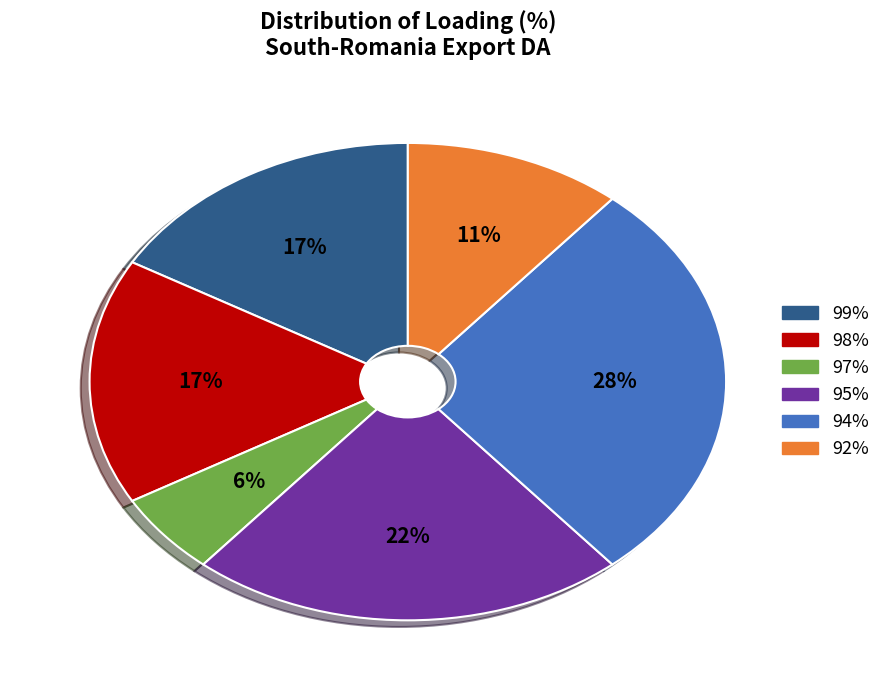

To the nearest percent, what is the average slice percentage?

17%